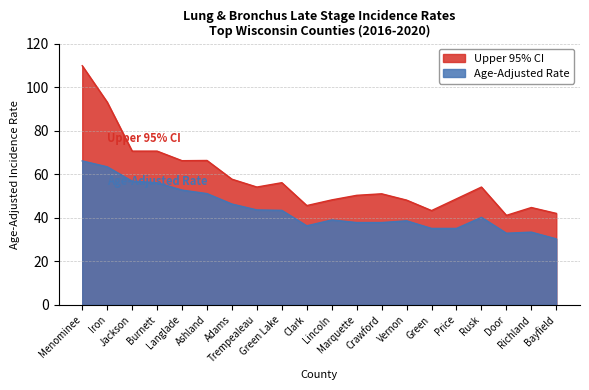

Reading right to left, extract all data points from this chart.

Upper 95% CI: Bayfield=42.0	Richland=44.7	Door=41.1	Rusk=54.1	Price=48.7	Green=43.3	Vernon=48.1	Crawford=51.0	Marquette=50.3	Lincoln=48.2	Clark=45.6	Green Lake=56.1	Trempealeau=54.1	Adams=57.7	Ashland=66.3	Langlade=66.2	Burnett=70.6	Jackson=70.6	Iron=93.1	Menominee=109.8
Age-Adjusted Rate: Bayfield=30.3	Richland=33.4	Door=32.9	Rusk=40.2	Price=35.1	Green=35.1	Vernon=38.6	Crawford=37.8	Marquette=37.8	Lincoln=39.0	Clark=36.3	Green Lake=43.4	Trempealeau=43.6	Adams=46.3	Ashland=51.1	Langlade=52.7	Burnett=56.1	Jackson=56.8	Iron=63.4	Menominee=66.1